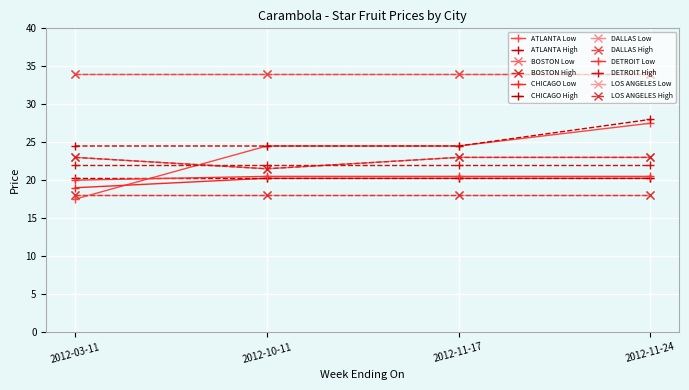

Does the chart have visible grid lines?

Yes